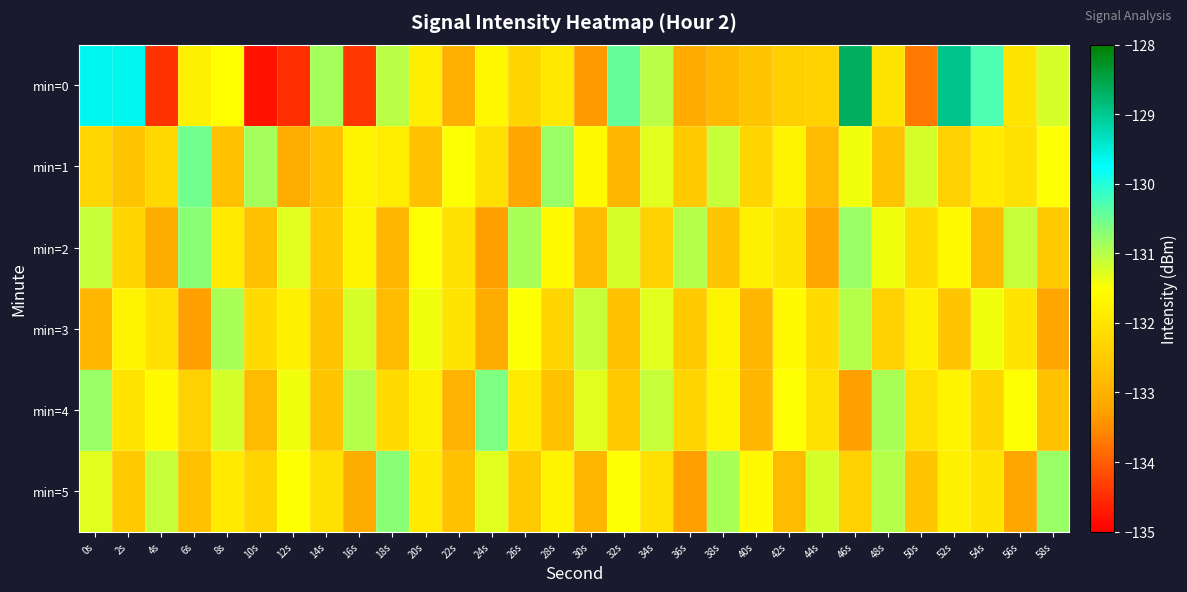

Which has a higher value, 42s or 36s?

42s